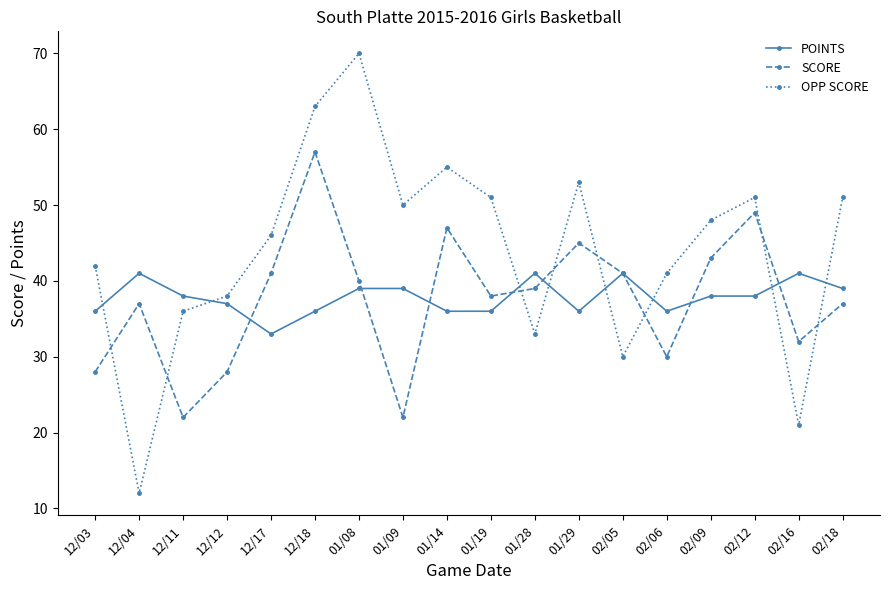

Between 12/17 and 01/19, which series saw the biggest shift?

OPP SCORE